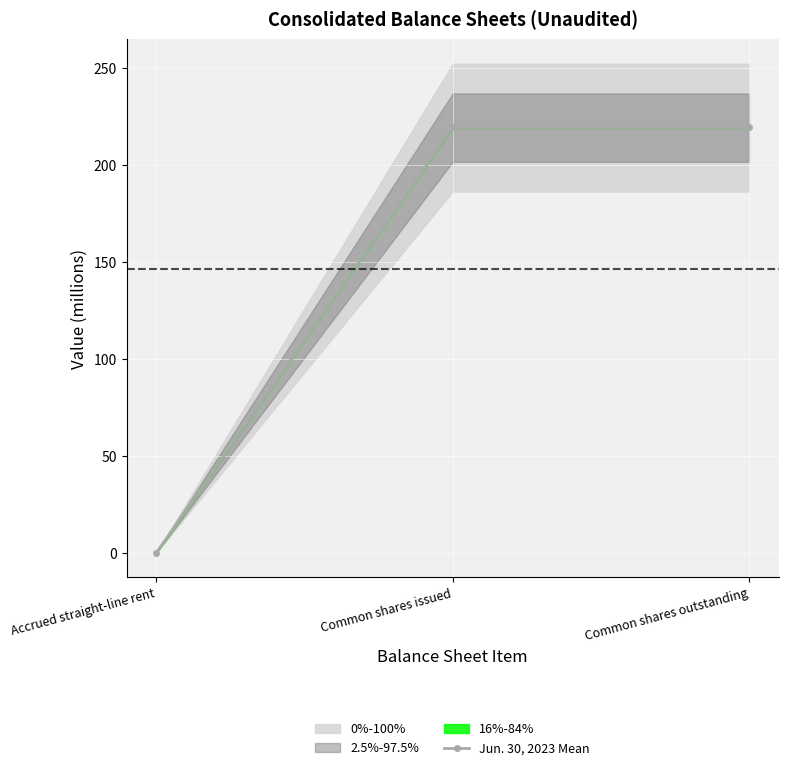

Rank the categories by value from lowest to highest.

Accrued straight-line rent, Common shares issued, Common shares outstanding